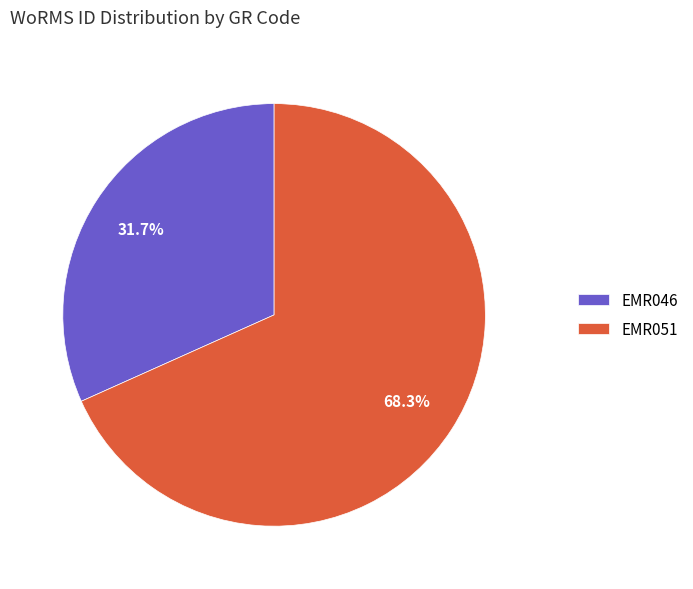

Which slice represents more than half of the pie?

EMR051